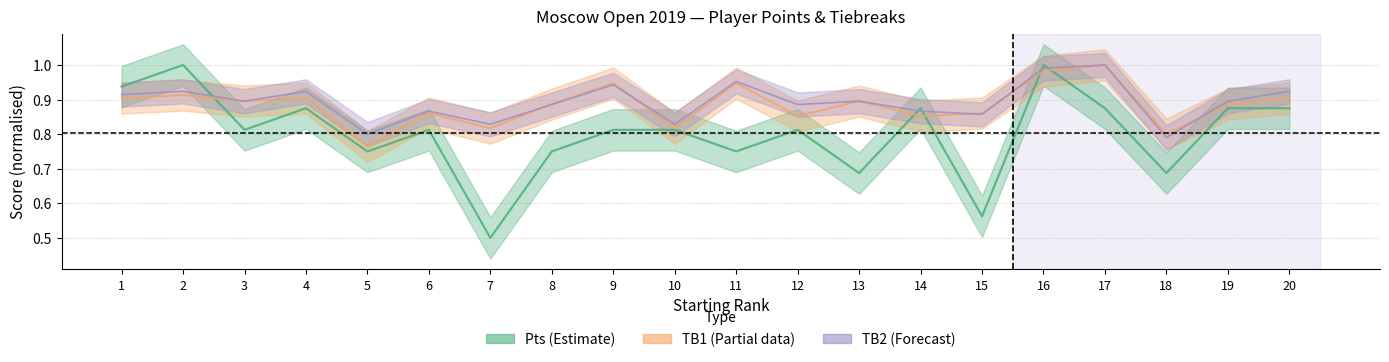

What is the sum of all TB1 values?

17.7